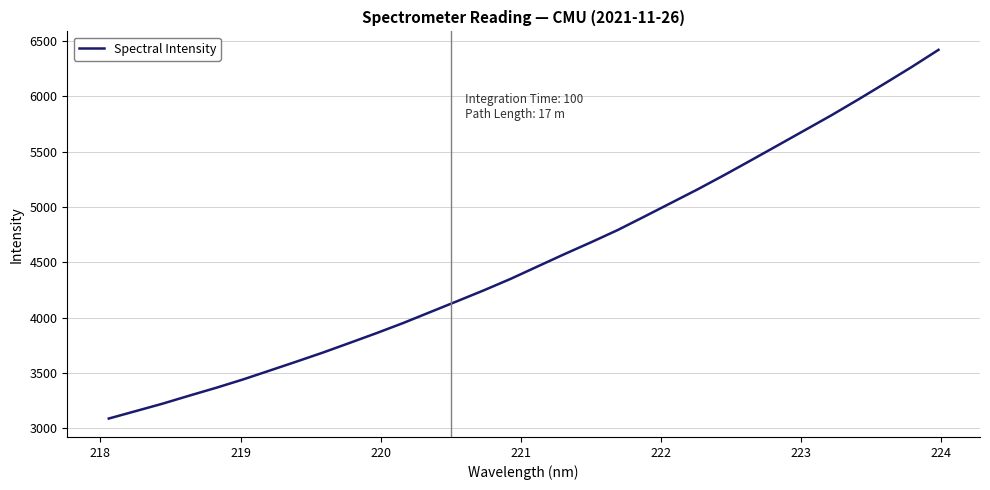

What is the minimum value shown in the chart?

3089.6